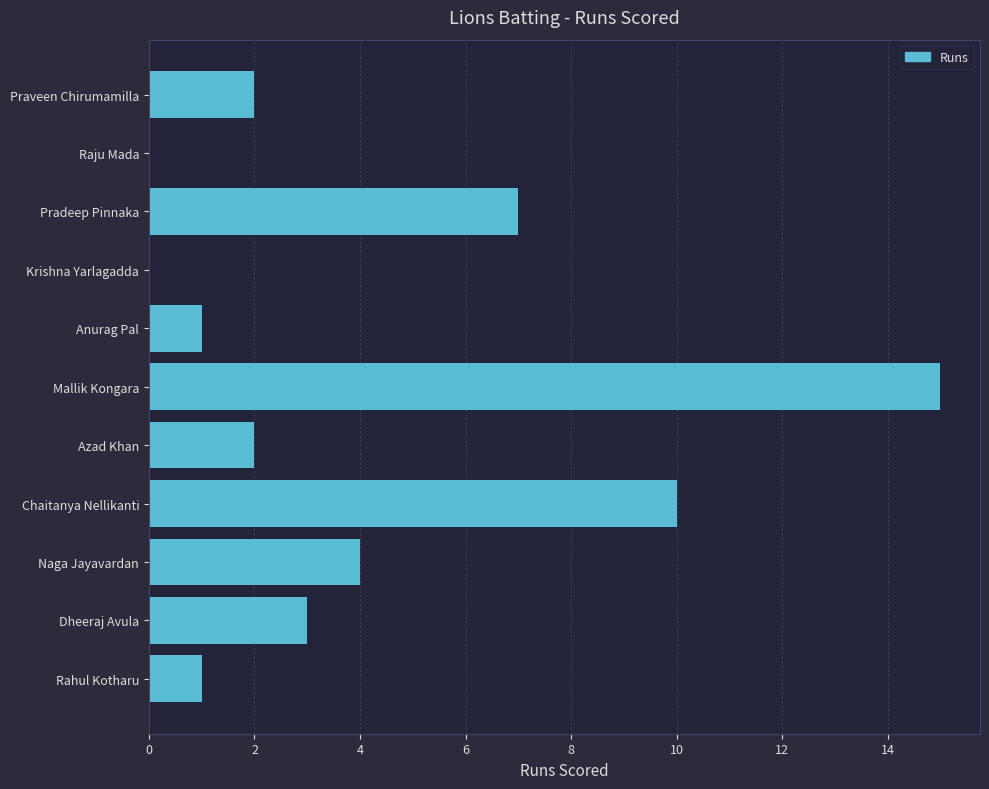

How many distinct data groups are displayed?

1